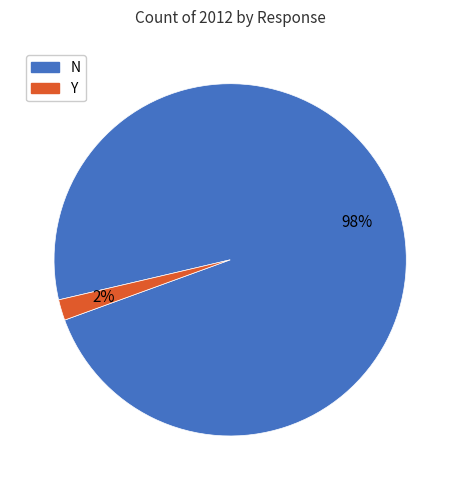

Is it true that N is 98% of the pie?

True